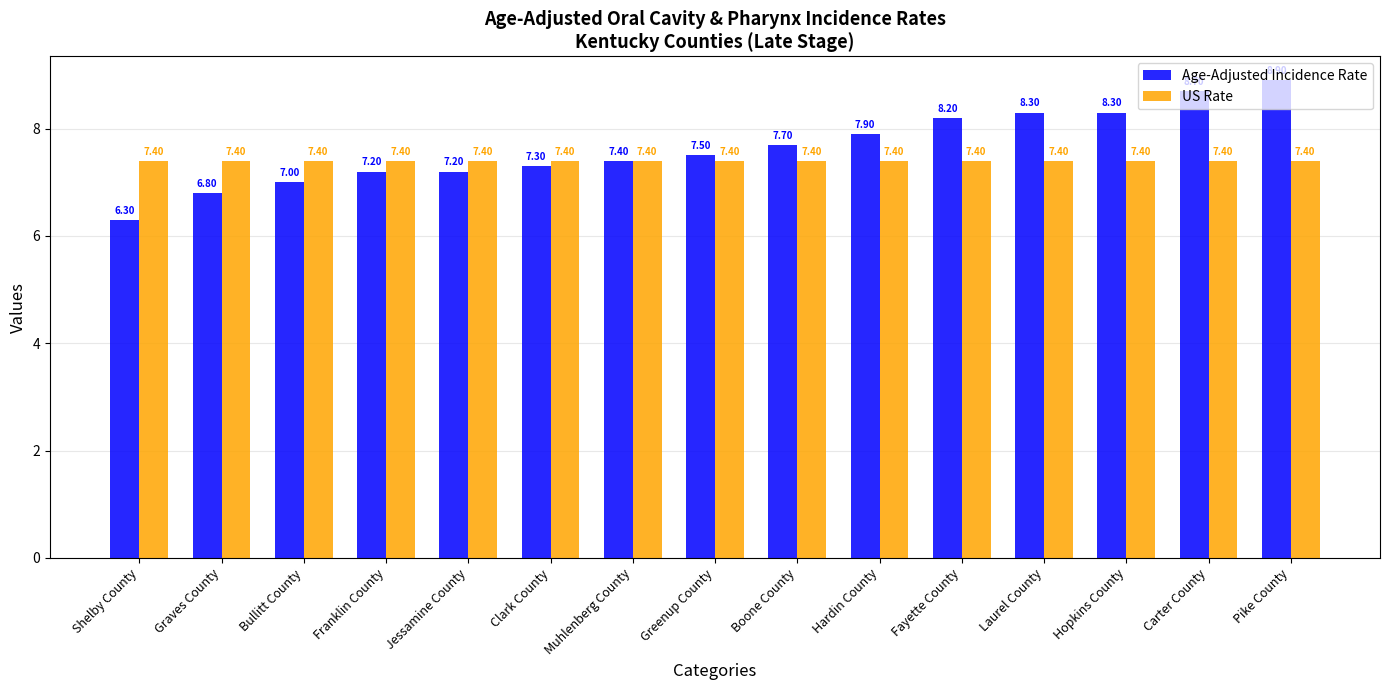

Between Jessamine County and Laurel County, which series saw the biggest shift?

Age-Adjusted Incidence Rate